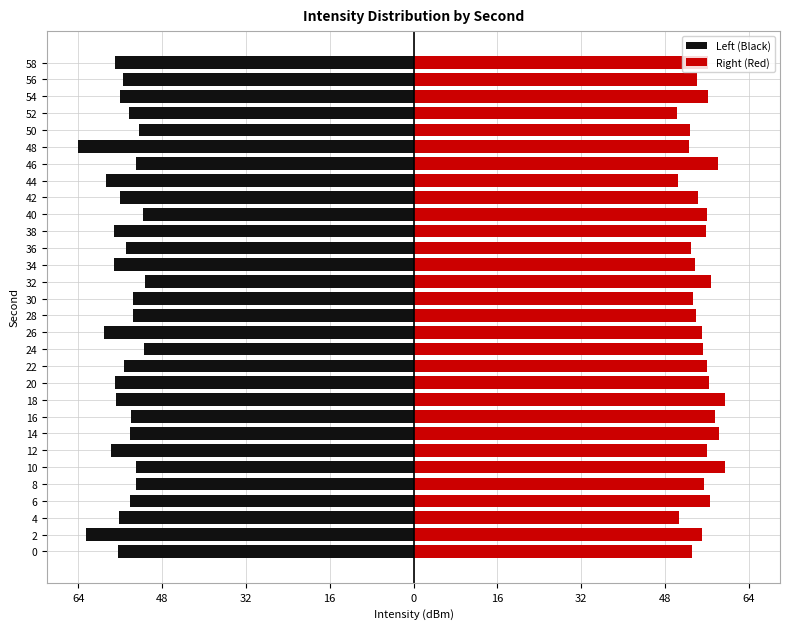

Reading left to right, list all the values displayed in this chart.

Left (Black): -56.5	-62.6	-56.3	-54.2	-53.1	-53.0	-57.7	-54.2	-53.9	-56.9	-57.0	-55.3	-51.4	-59.1	-53.5	-53.7	-51.4	-57.2	-55.0	-57.2	-51.6	-56.0	-58.8	-53.1	-64.0	-52.4	-54.4	-56.0	-55.4	-57.1
Right (Red): 53.2	55.1	50.7	56.6	55.4	59.4	56.1	58.4	57.5	59.4	56.5	56.0	55.3	55.1	54.0	53.5	56.8	53.8	53.0	55.9	56.0	54.4	50.5	58.1	52.6	52.7	50.4	56.3	54.1	56.3